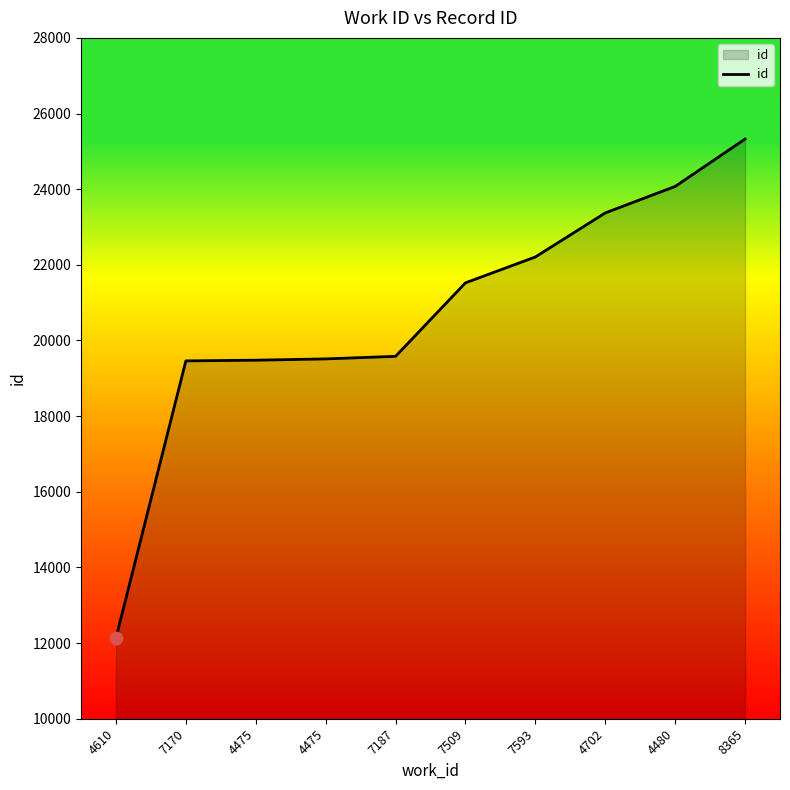

What is the change in value from 7170 to 7509?

+2063